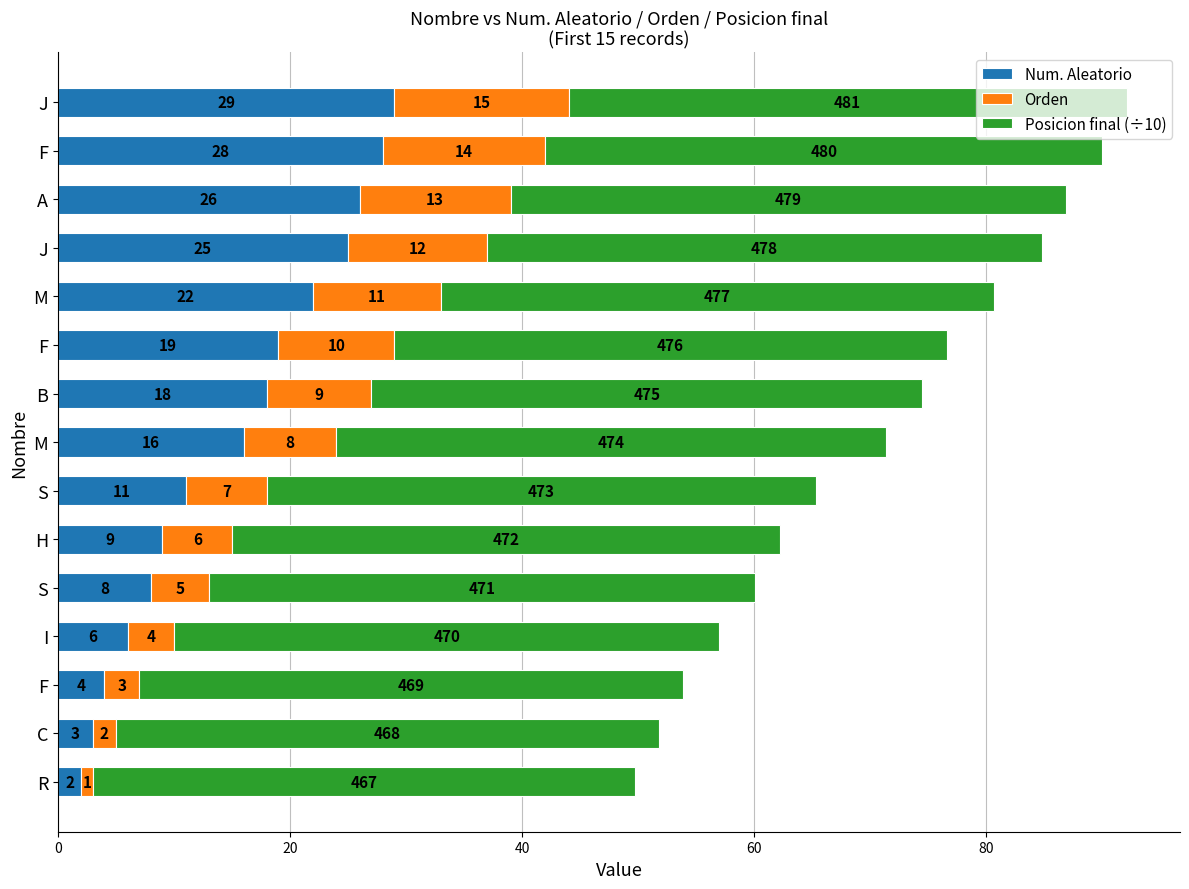

How many distinct data groups are displayed?

3